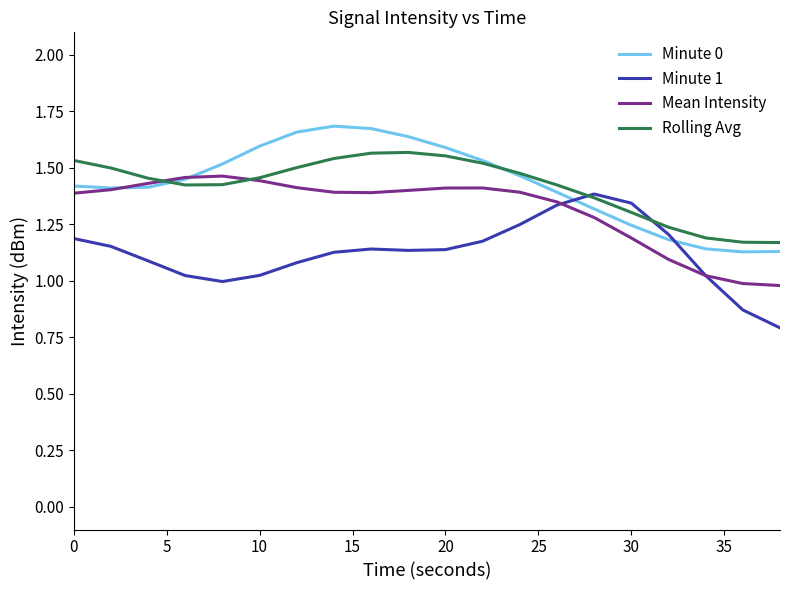

Which series ends up on top after the final intersection of Minute 0 and Rolling Avg?

Rolling Avg